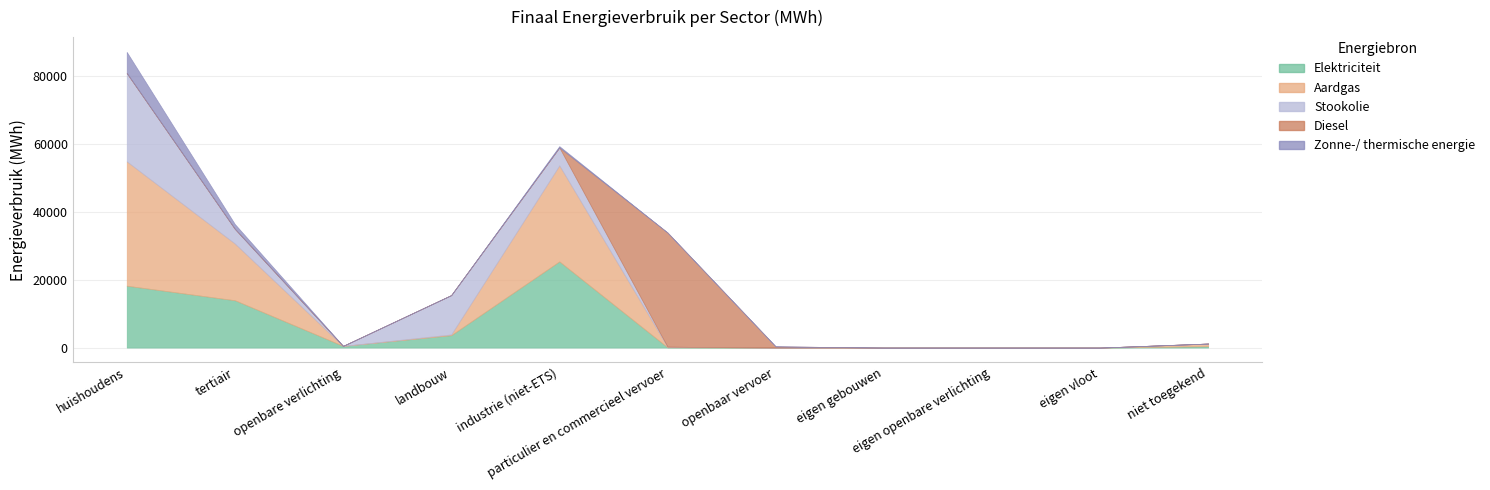

Reading left to right, extract all data points from this chart.

Elektriciteit: 18226.0	13940.7	501.4	3655.8	25380.5	91.3	5.7	0.0	0.0	0.0	409.6
Aardgas: 36612.0	16698.5	0.0	222.5	28266.1	177.8	0.0	0.0	0.0	0.0	782.8
Stookolie: 26007.8	4316.2	0.0	11572.2	5285.8	0.0	0.0	0.0	0.0	0.0	0.0
Diesel: 0.0	0.0	0.0	0.0	0.0	33615.2	356.0	0.0	0.0	0.0	0.0
Zonne-/ thermische energie: 6207.3	1411.9	0.0	0.0	380.6	0.0	0.0	0.0	0.0	0.0	0.0